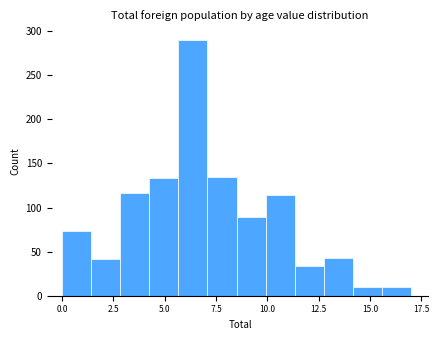

Around what value on the x-axis is the tallest bar? Give the approximate position of its centre, as read against the axis.

6.5